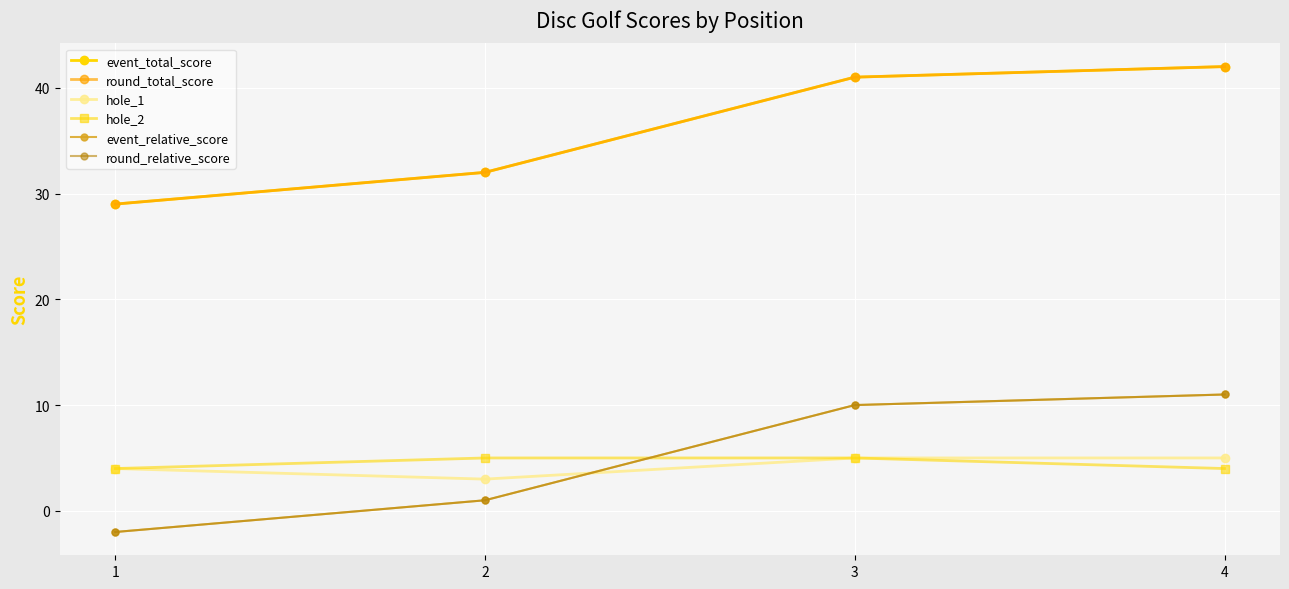

How many lines are shown in the chart?

6